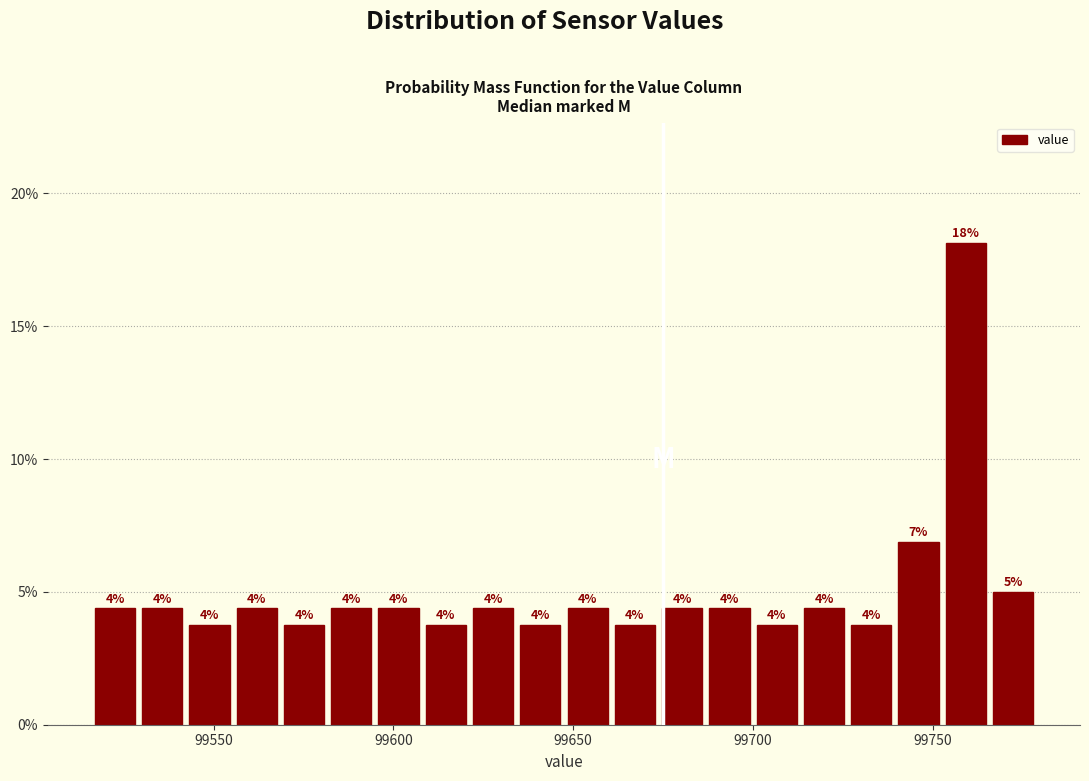

Read against the x-axis, roughly where is the centre of the tallest bar?

99760